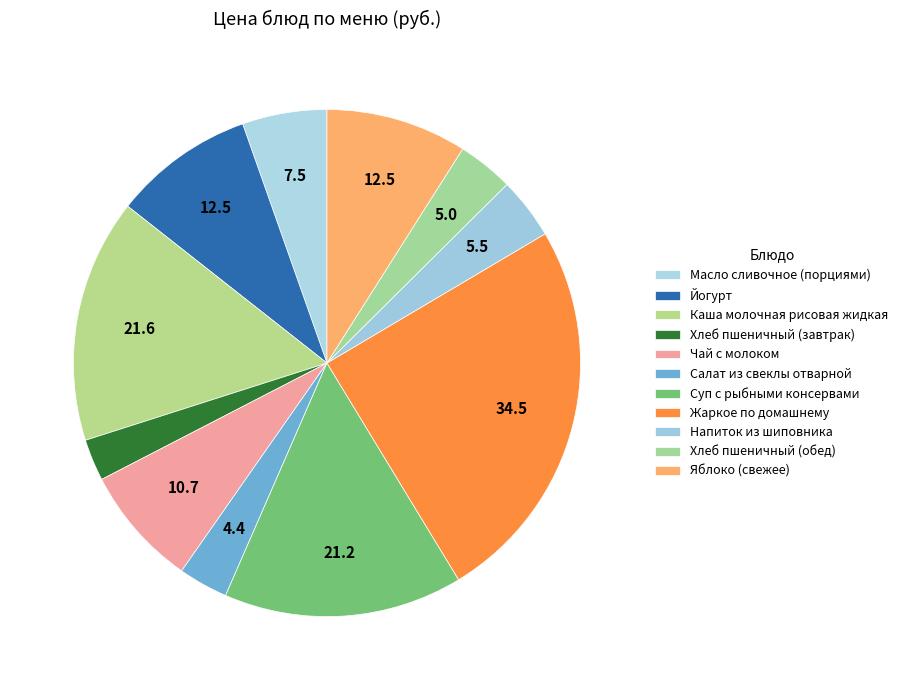

How many slices are in this pie chart?

11